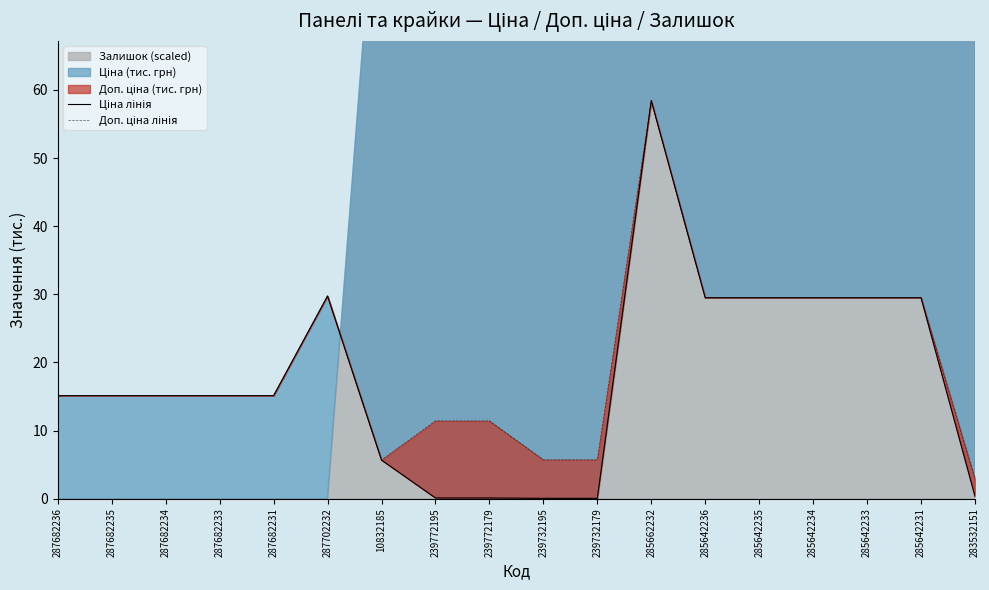

What is the average value of the Ціна лінія series?

17.6